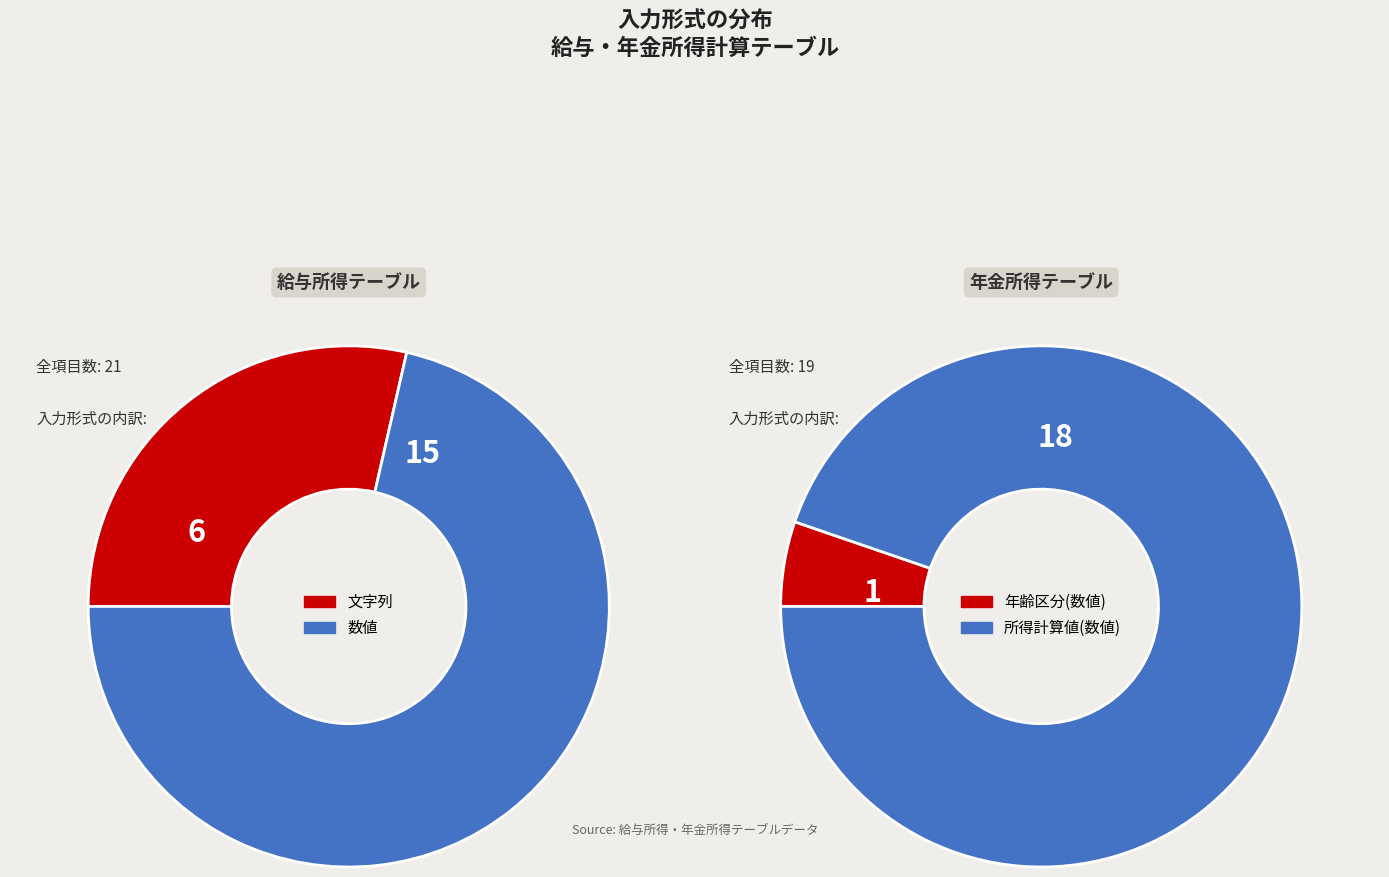

To the nearest percent, what is the combined percentage of 文字列 and 数値?

100%